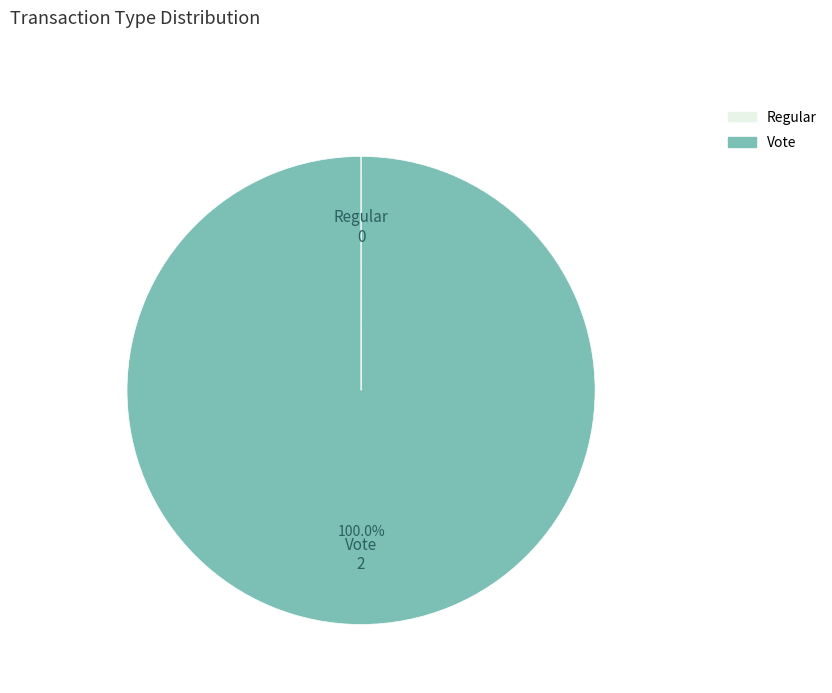

Is there any slice that represents more than half of the pie?

Yes